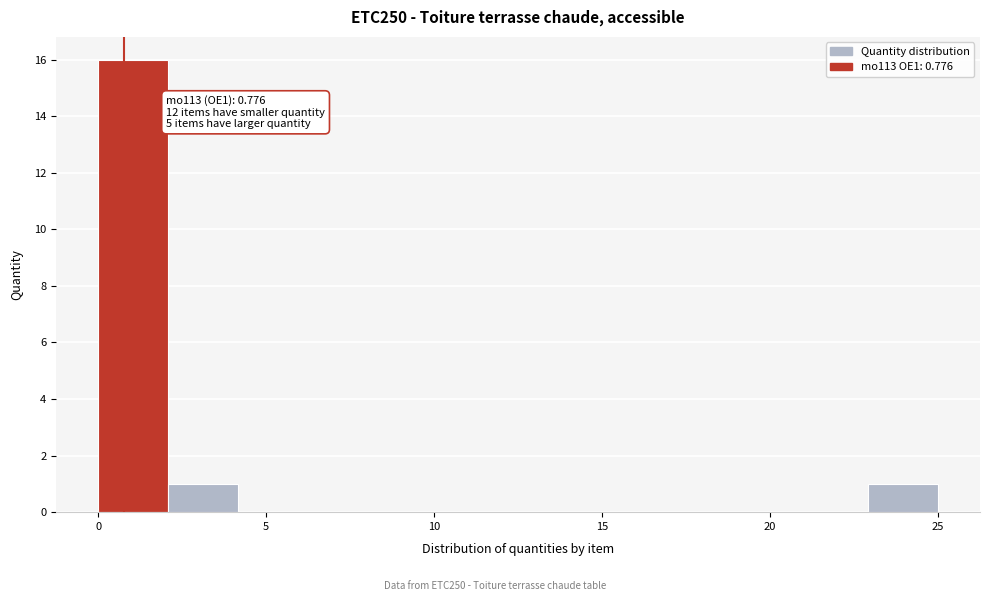

Over which range of the x-axis is the bar tallest?

0.0 to 2.0